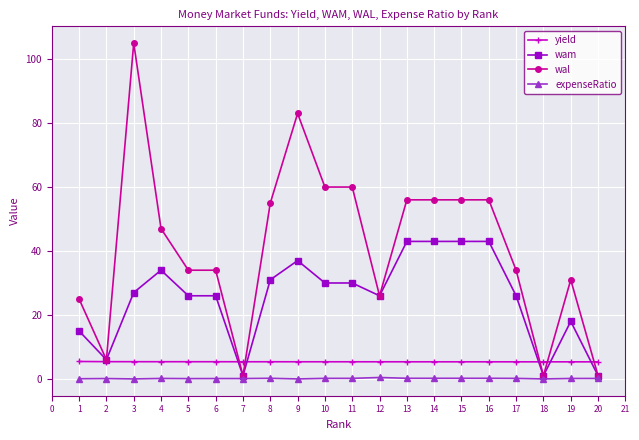

What is the sum of all expenseRatio values?

2.9